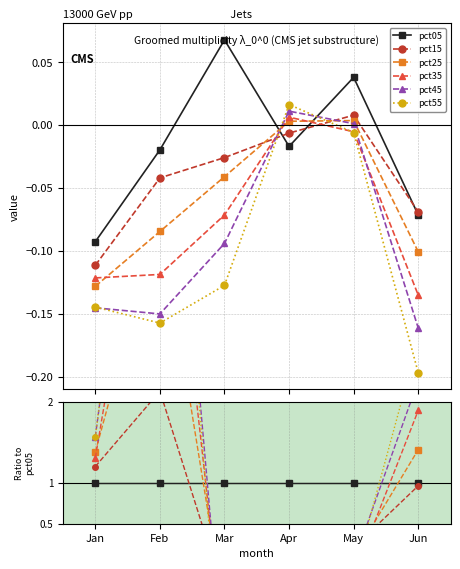

Which series has the largest range (max minus min)?

pct55